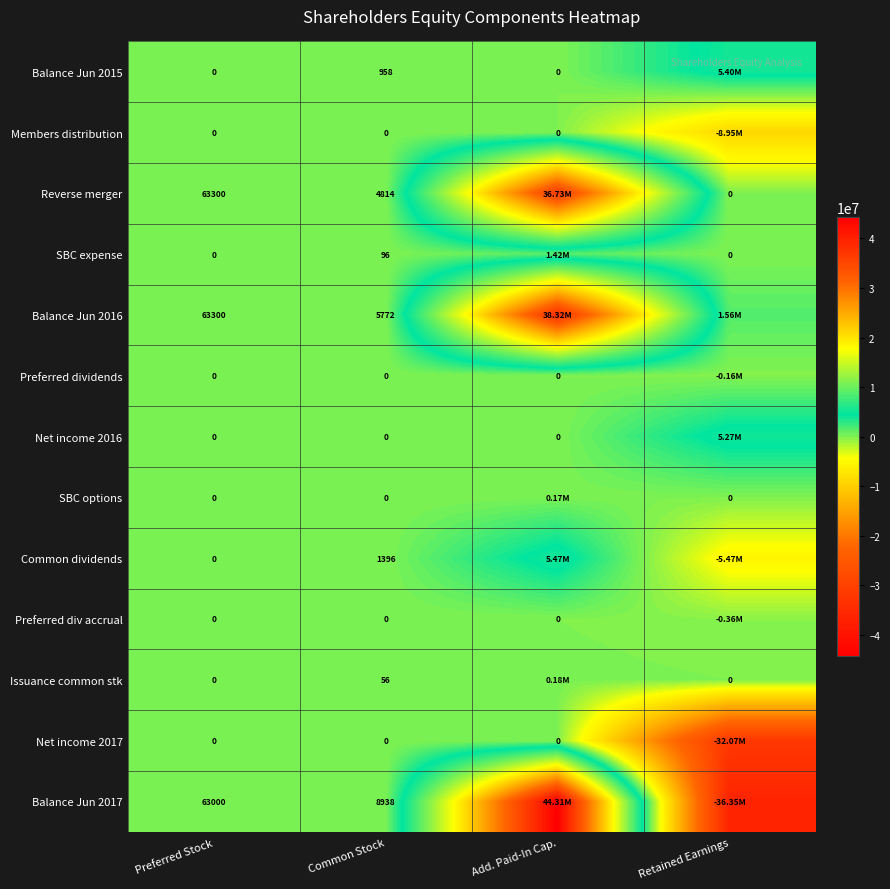

Between Preferred Stock and Common Stock, which series saw the biggest shift?

Reverse merger